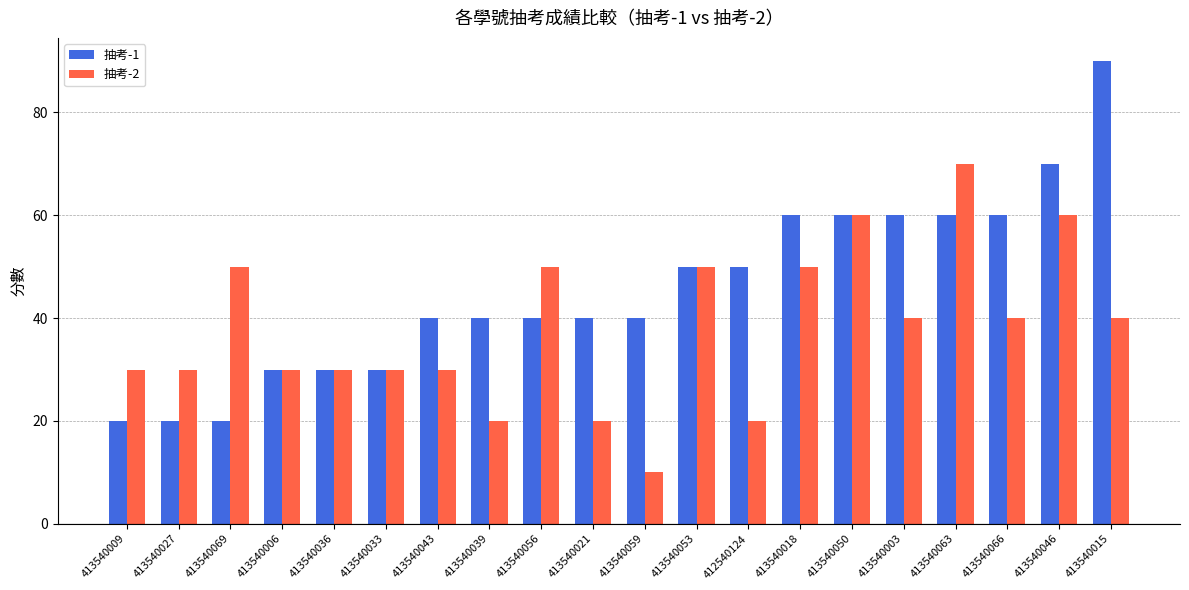

What is the minimum value for 抽考-1?

20